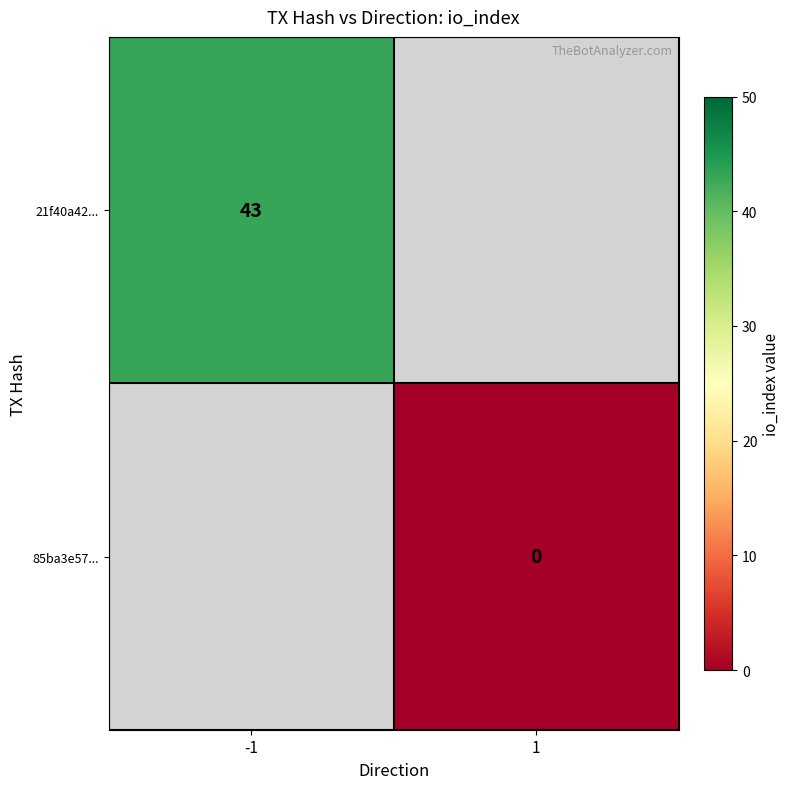

Is it true that 21f40a42... equals 62 at -1?

False